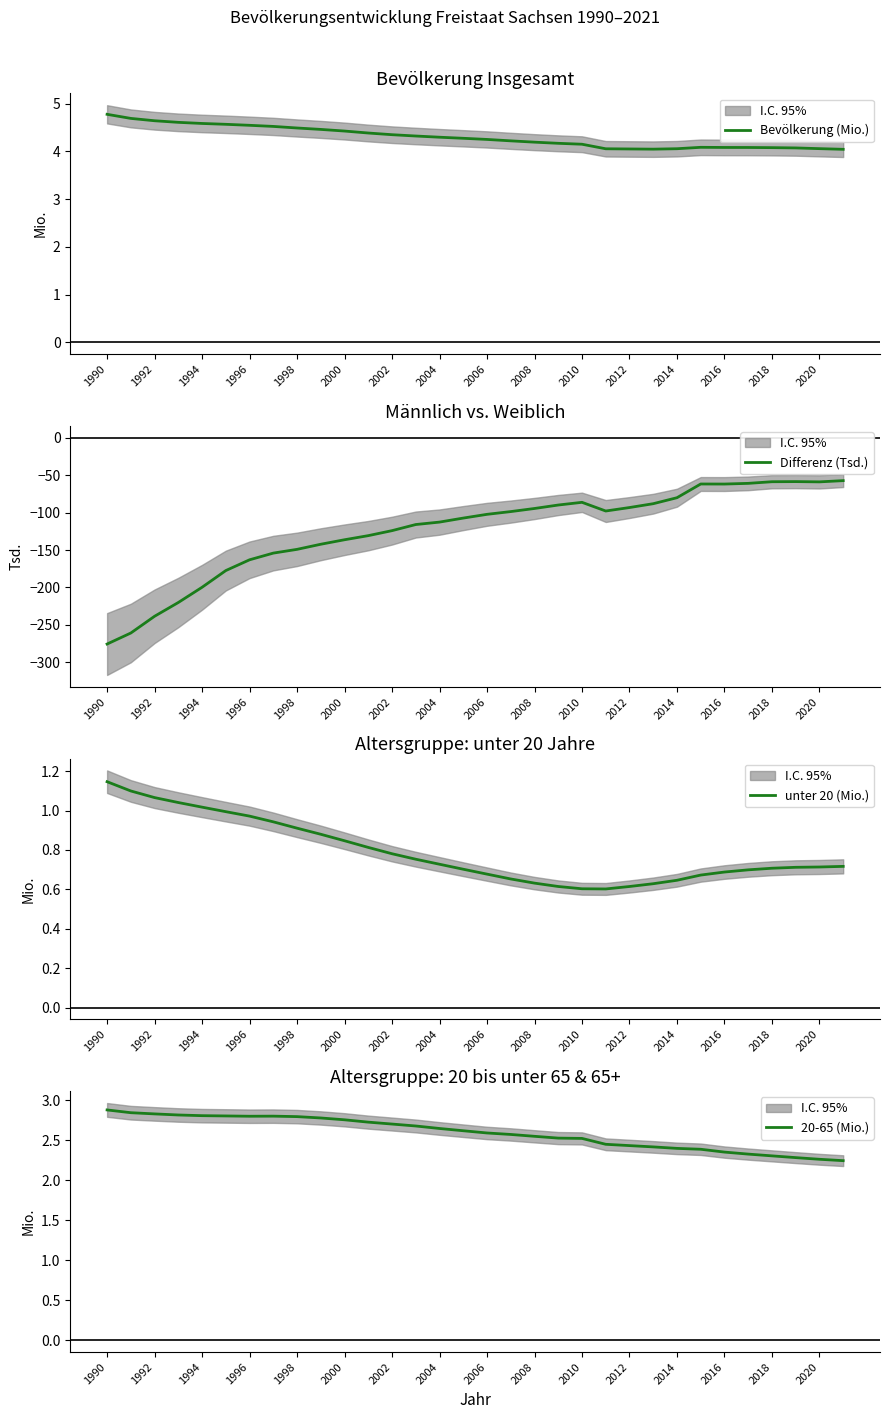

List the series in order of their peak value, lowest first.

Differenz (Tsd.), unter 20 (Mio.), 20-65 (Mio.), Bevölkerung (Mio.)